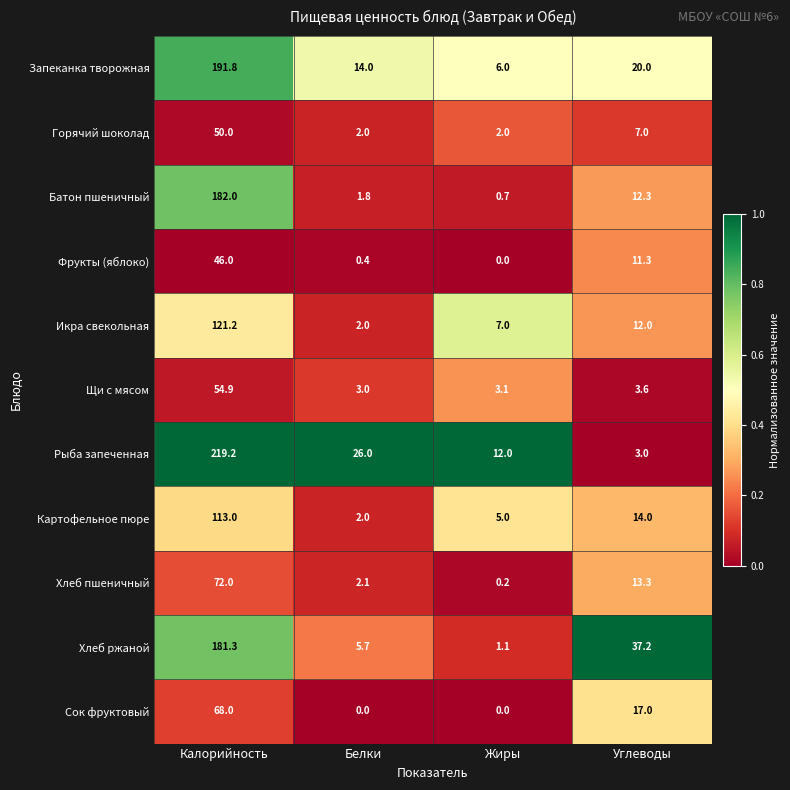

What is the maximum value shown in the chart?

219.2